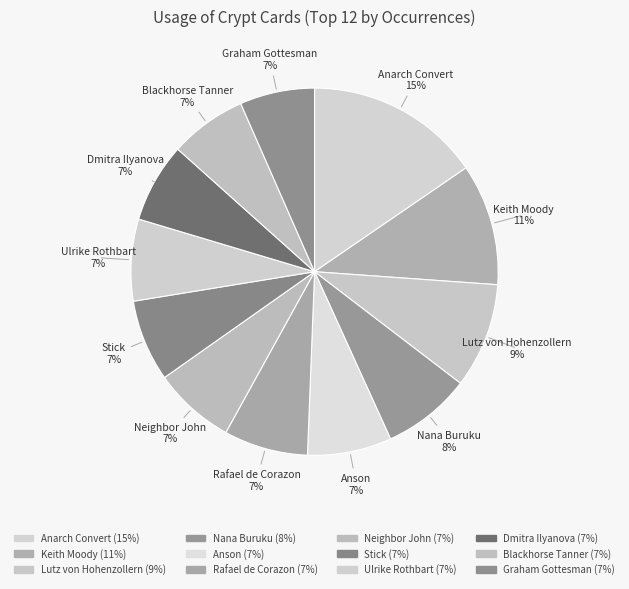

To the nearest percent, what portion does Neighbor John represent?

7%